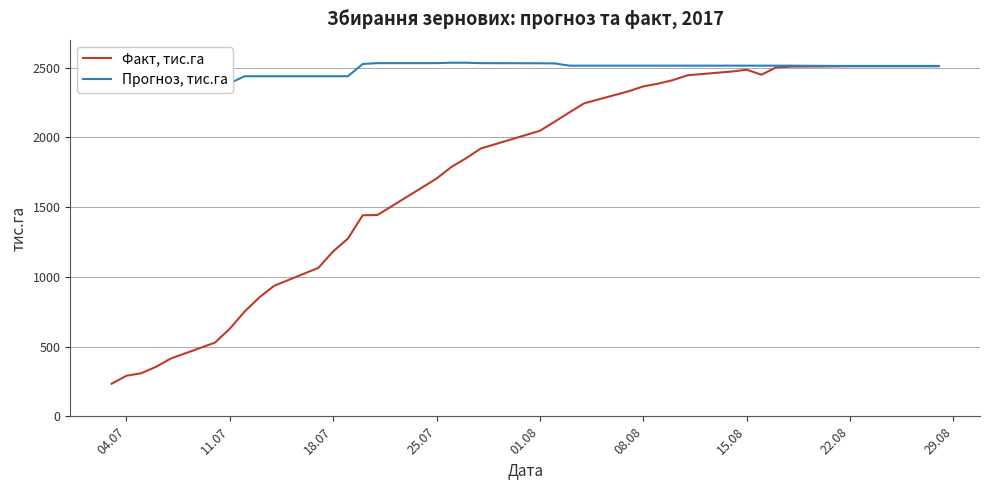

What is the value of the Факт, тис.га point at the 33rd from the left?

2508